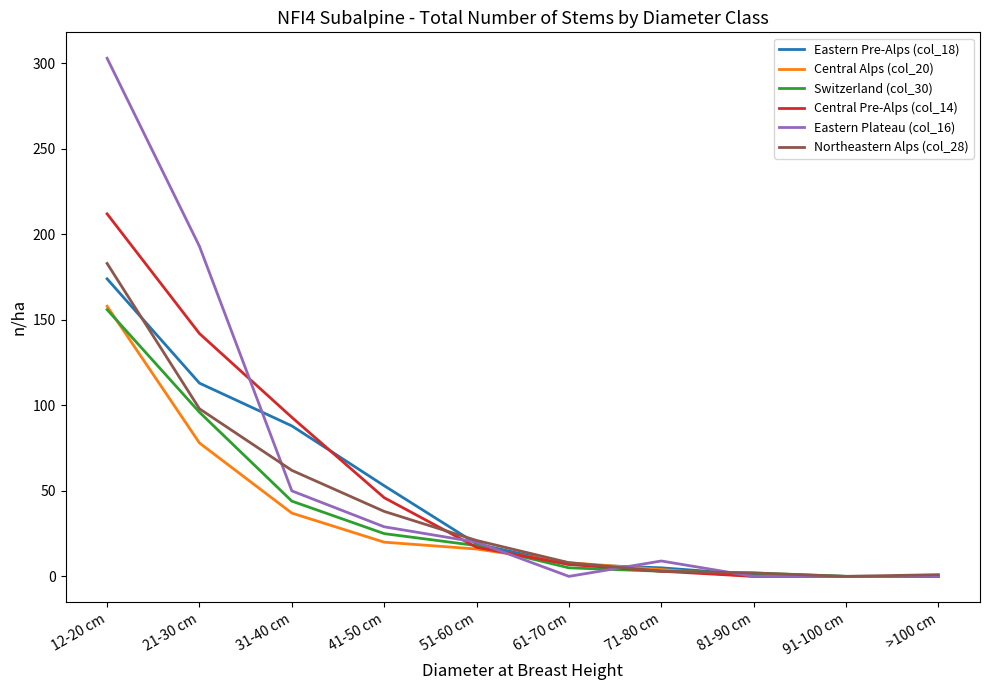

What is the total value across all series at 12-20 cm?

1186